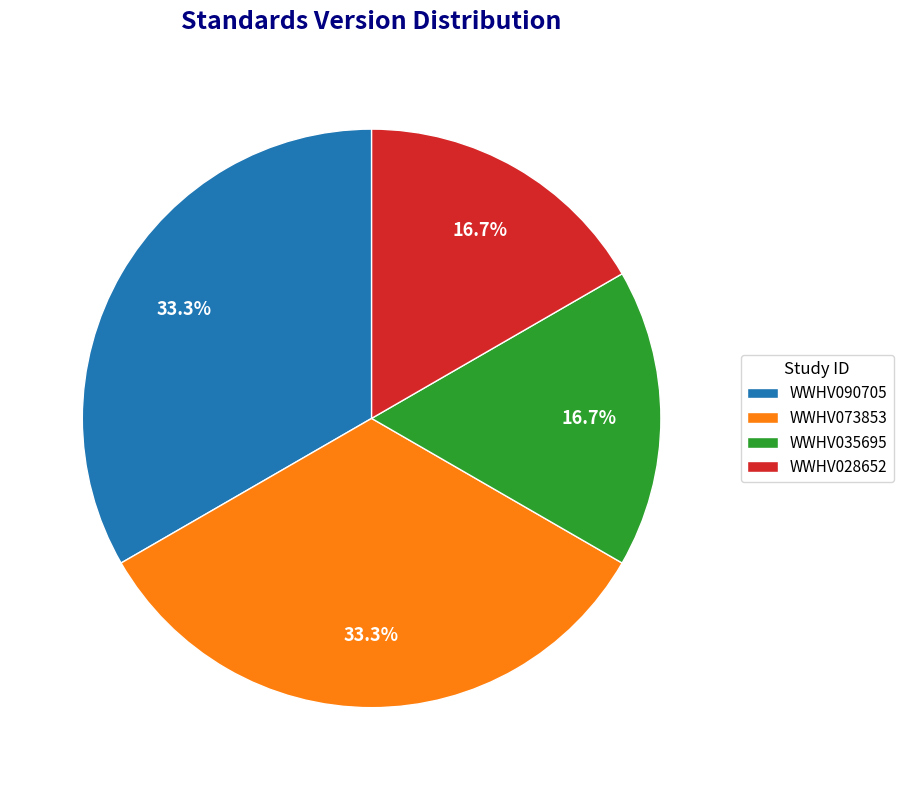

What portion of the pie excludes WWHV090705?

66.7%